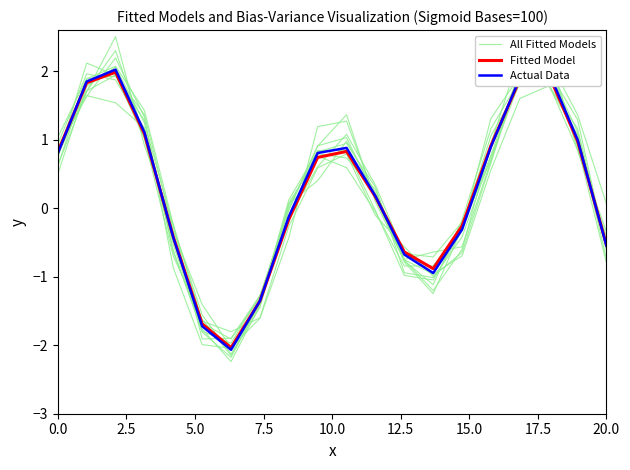

Is this an area chart (filled region under the line)?

No